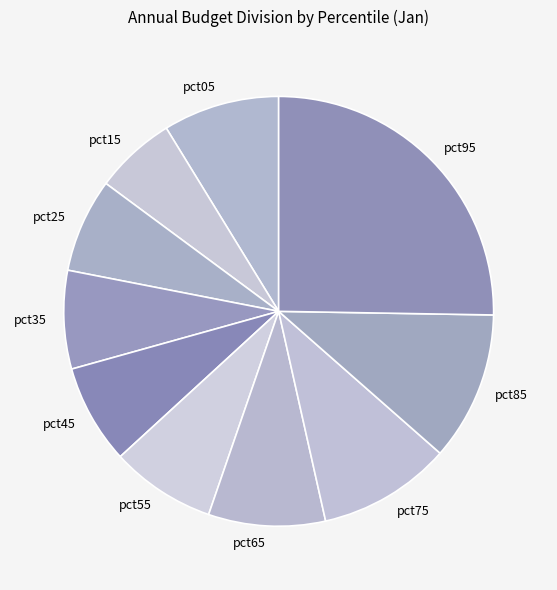

Is there a majority slice in this chart?

No